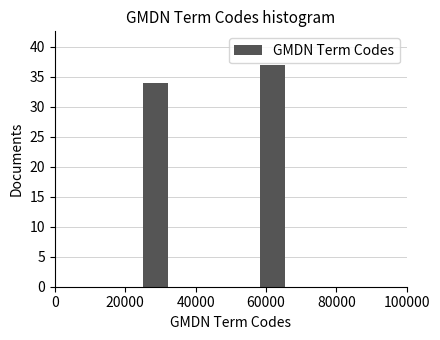

What is the height of the bar covering 58000 to 66000 on the x-axis? Neither the bar edges nor the heights are printed on the chart, so give them approximately, as read against the axes.

37